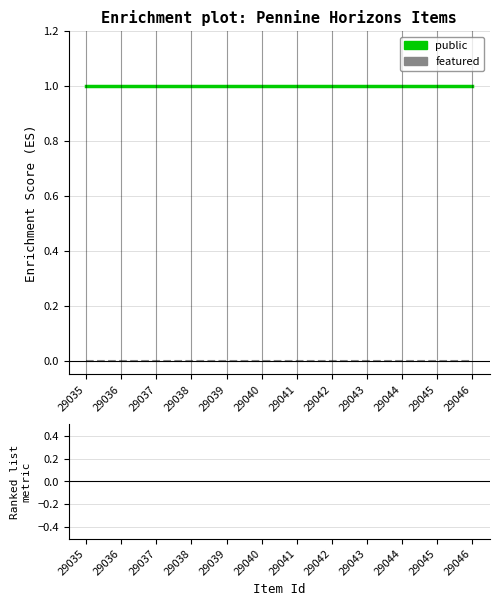

At how many categories does at least one series exceed 0?

12